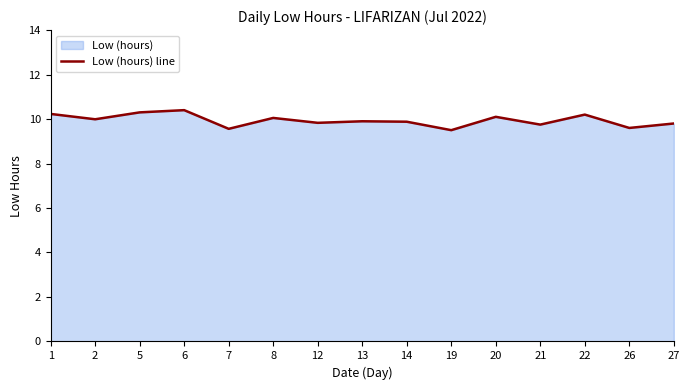

Which label corresponds to the largest value in the chart?

6